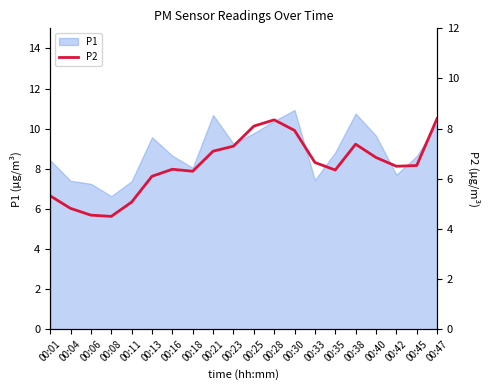

Approximately how many times larger is the value at 00:45 compared to 00:47?

0.8